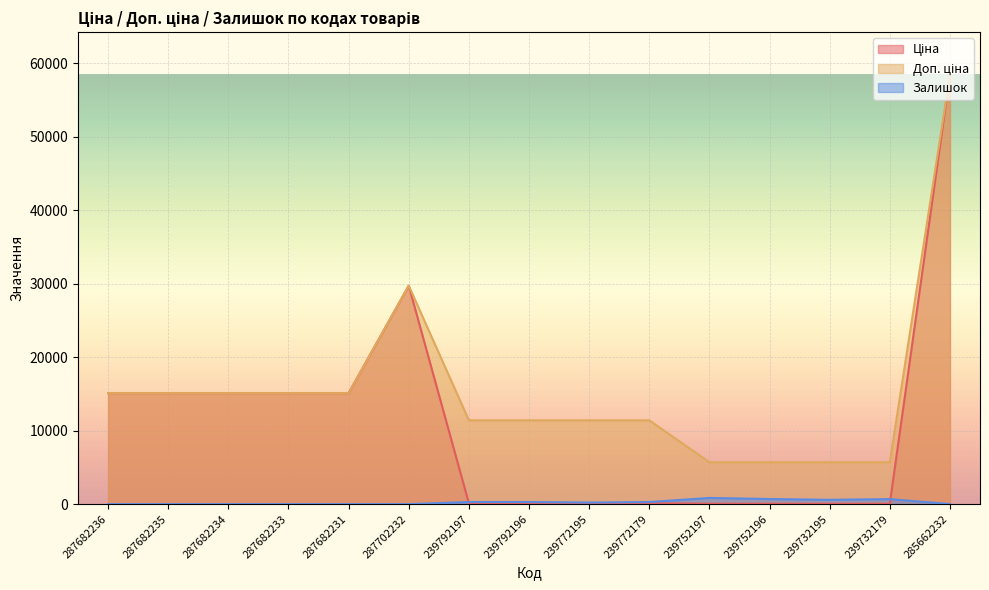

What is the difference between the highest and lowest values at 287682234?

15120.0